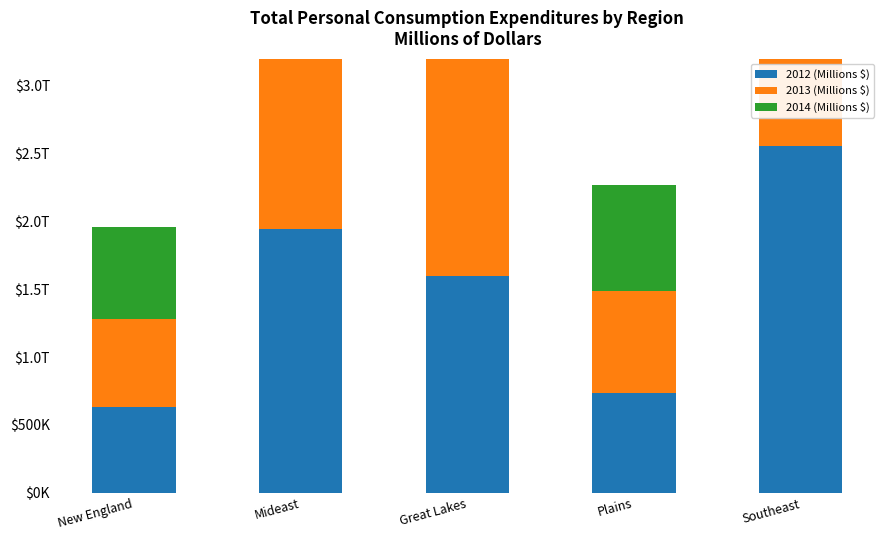

List the series in order of their peak value, lowest first.

2012 (Millions $), 2013 (Millions $), 2014 (Millions $)